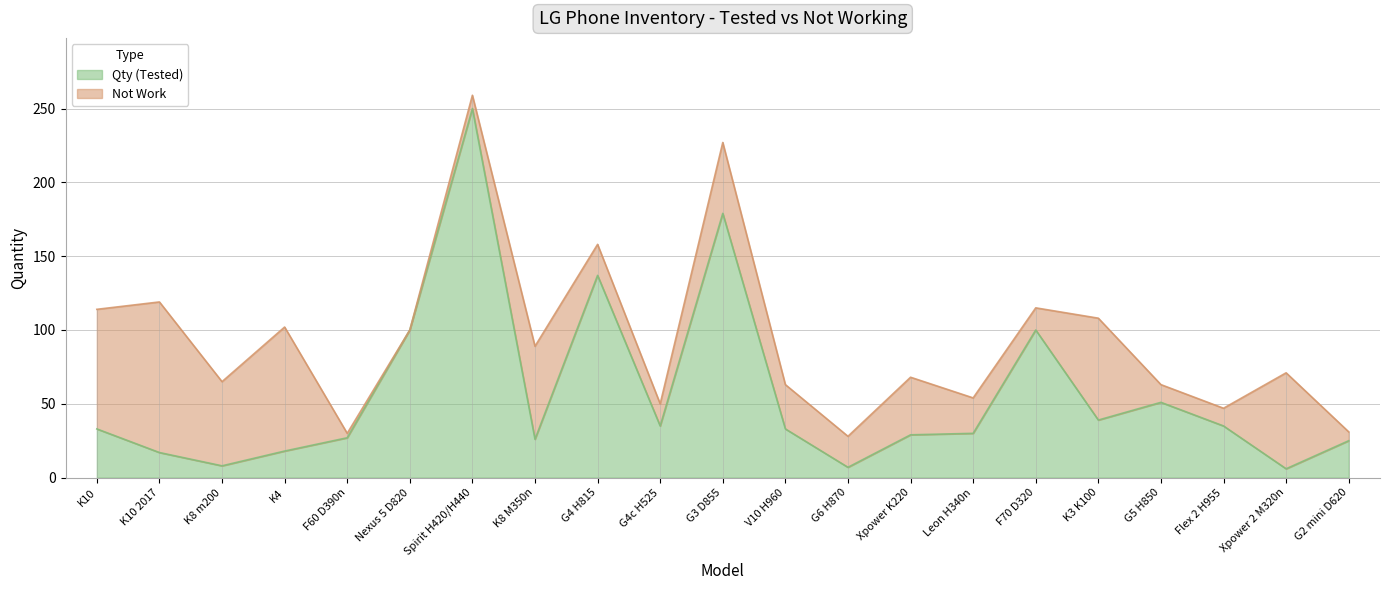

The chart shows a value of 240 at G3 D855. True or false?

False